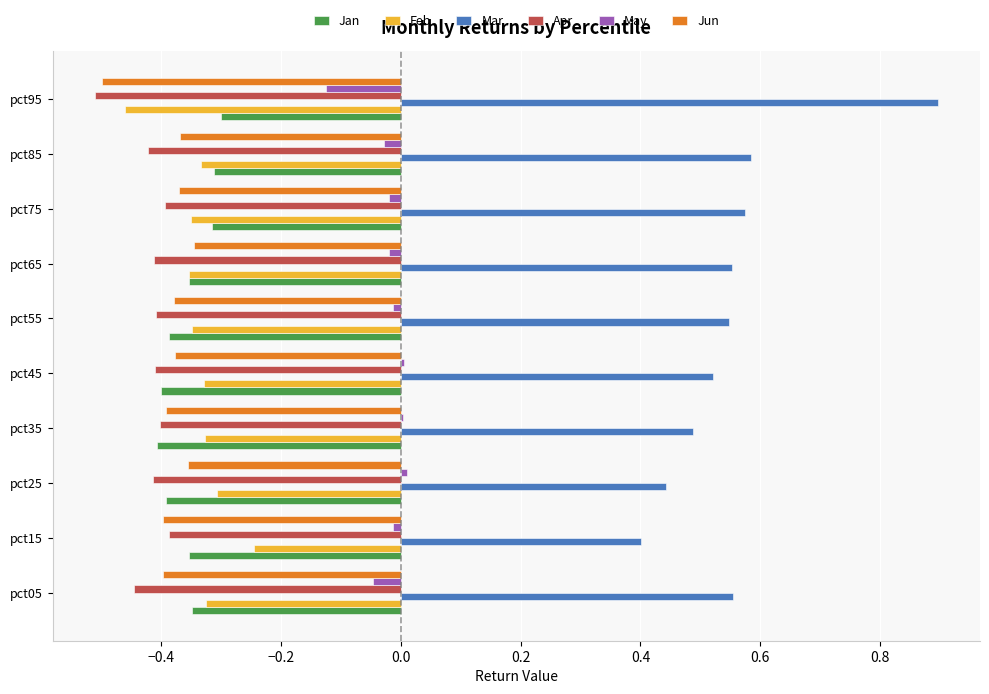

Which series has the largest total across all categories?

Mar